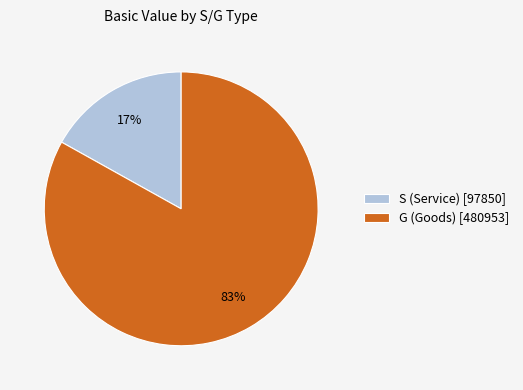

Which slice represents more than half of the pie?

G (Goods) [480953]